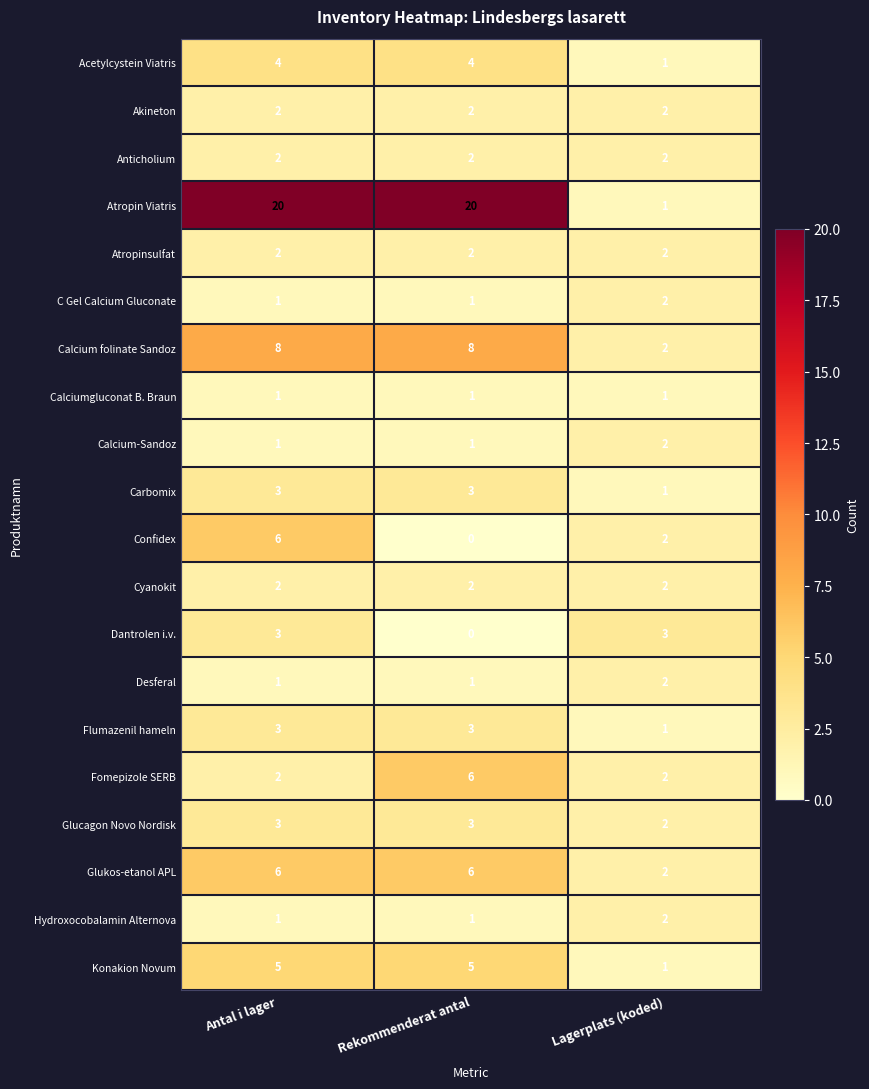

What is the maximum value shown in the chart?

20